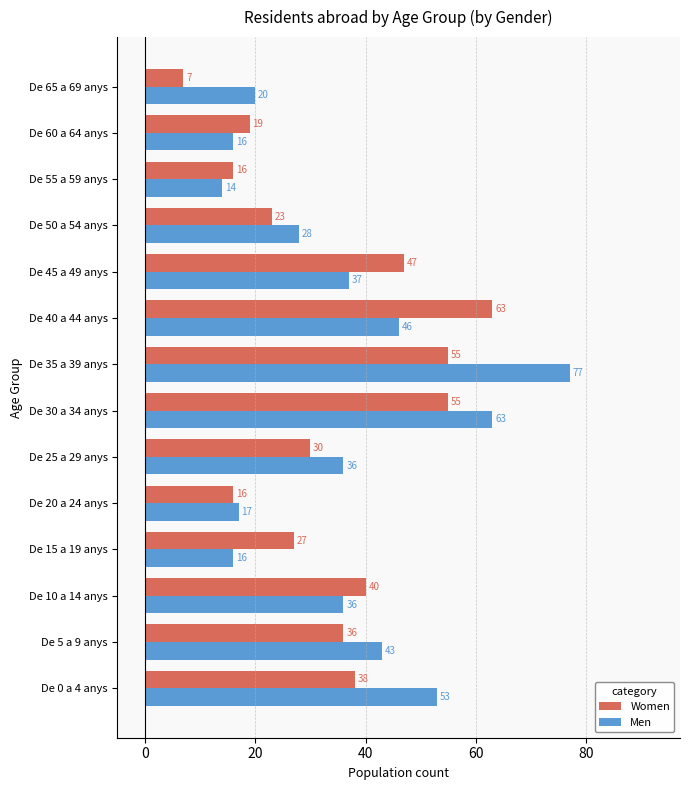

What is the greatest value displayed?

77